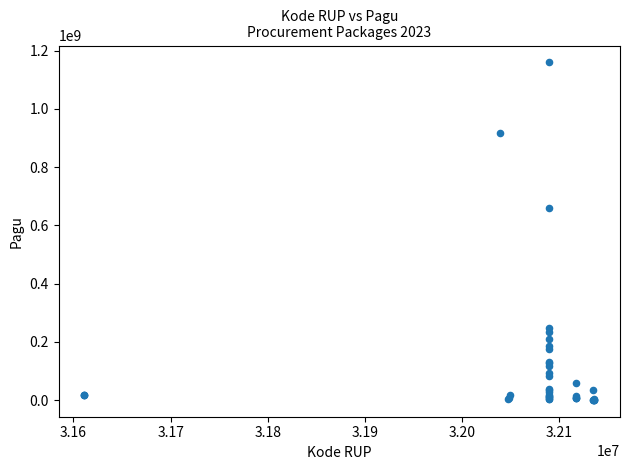

What Y value in the scatter plot is closest to 580008500?

660551000